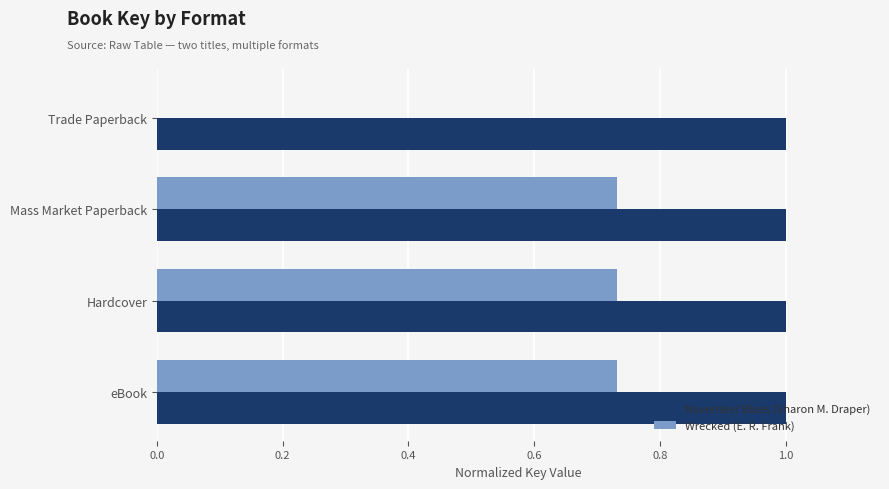

Is it true that November Blues (Sharon M. Draper) equals 1.4 at eBook?

False